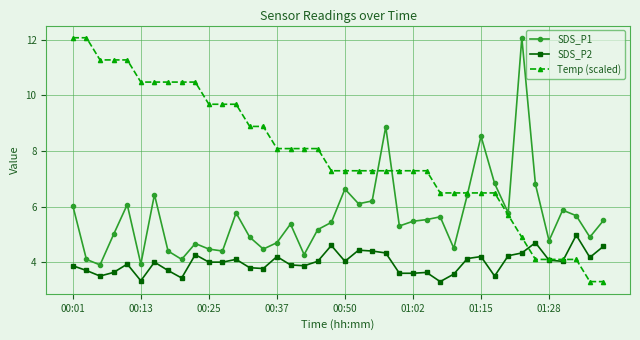

What is the minimum value shown in the chart?

3.3